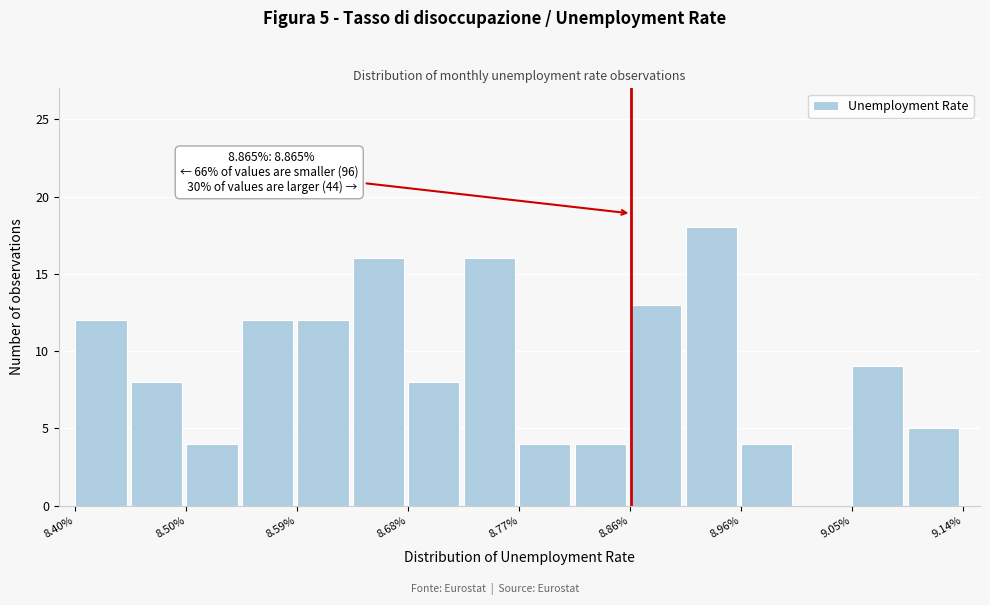

Over which range of the x-axis is the bar tallest?

8.91 to 8.96